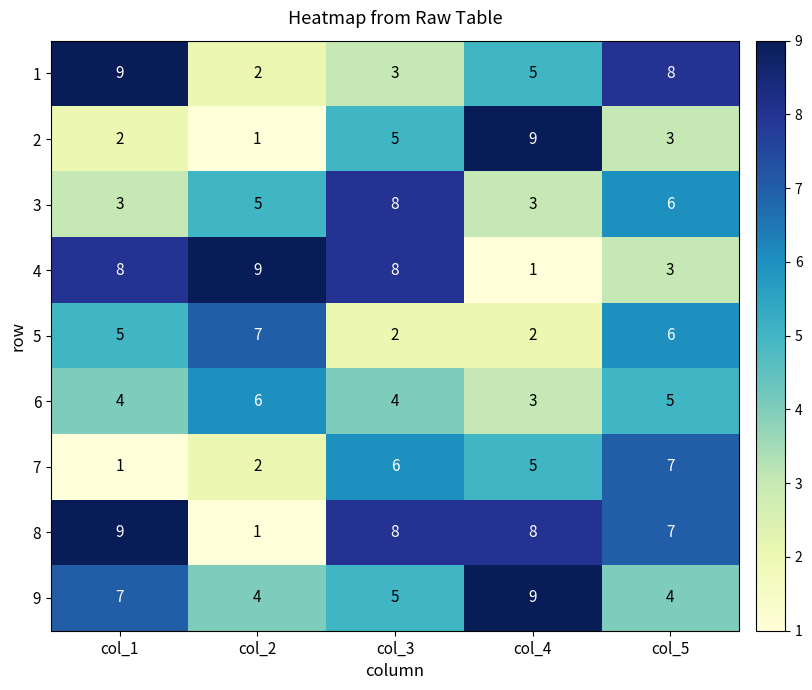

What is the difference between the maximum and minimum values in the 4 series?

8